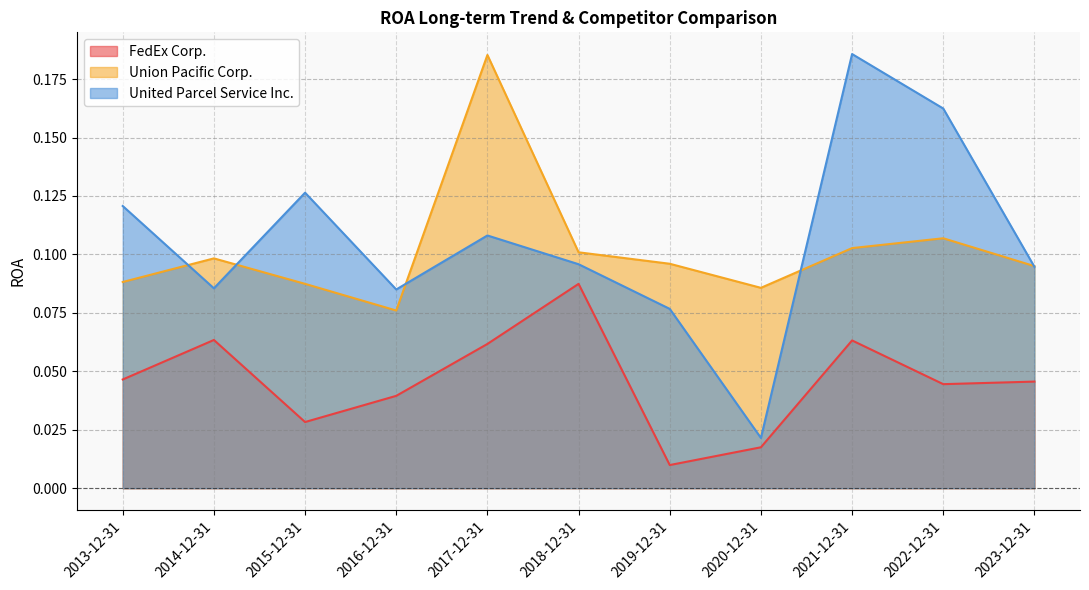

At which category does FedEx Corp. reach its first local valley?

2015-12-31